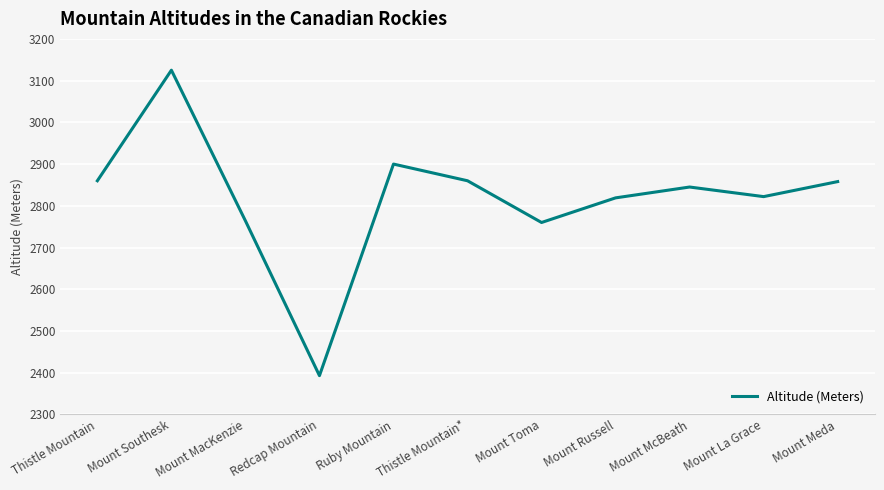

What is the minimum value shown in the chart?

2393